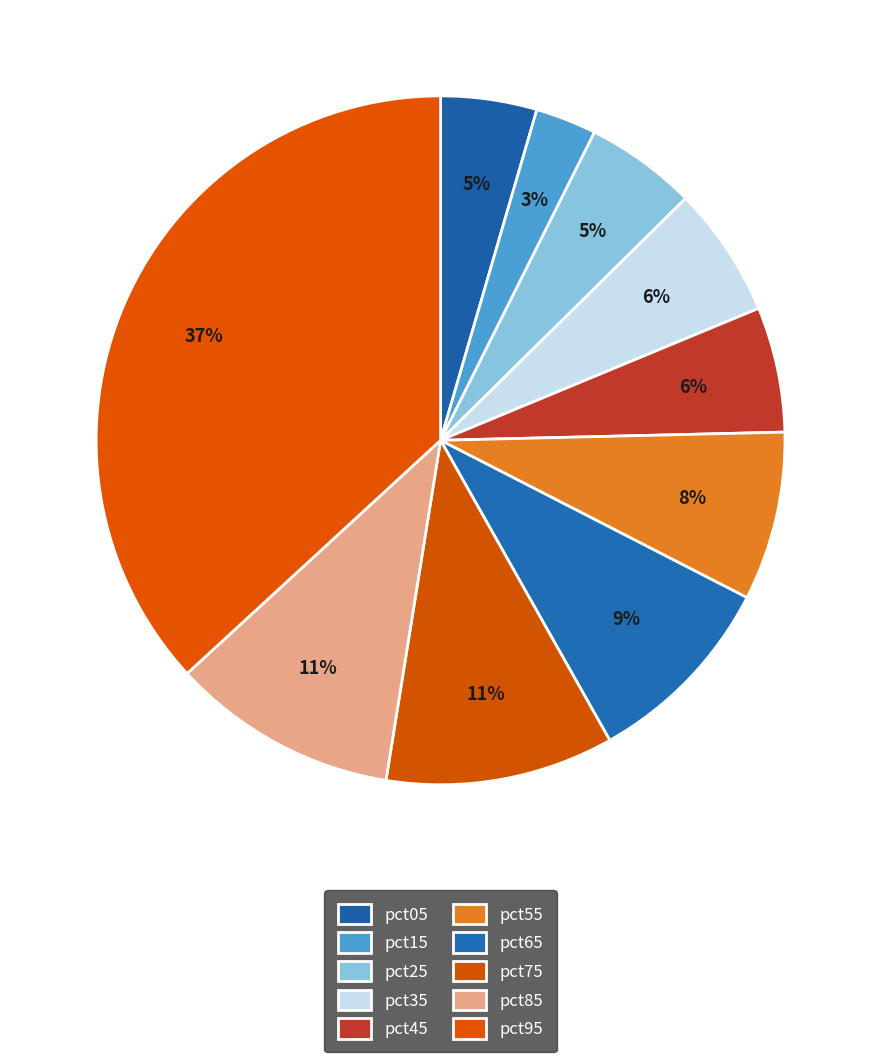

Count the number of slices in the pie.

10